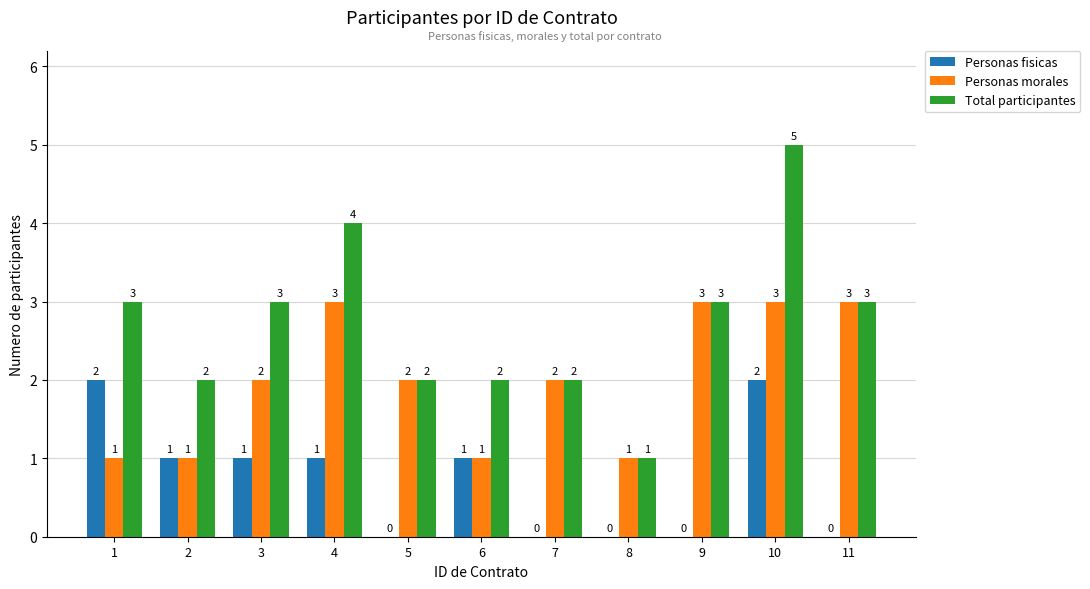

Which series has the largest total across all categories?

Total participantes